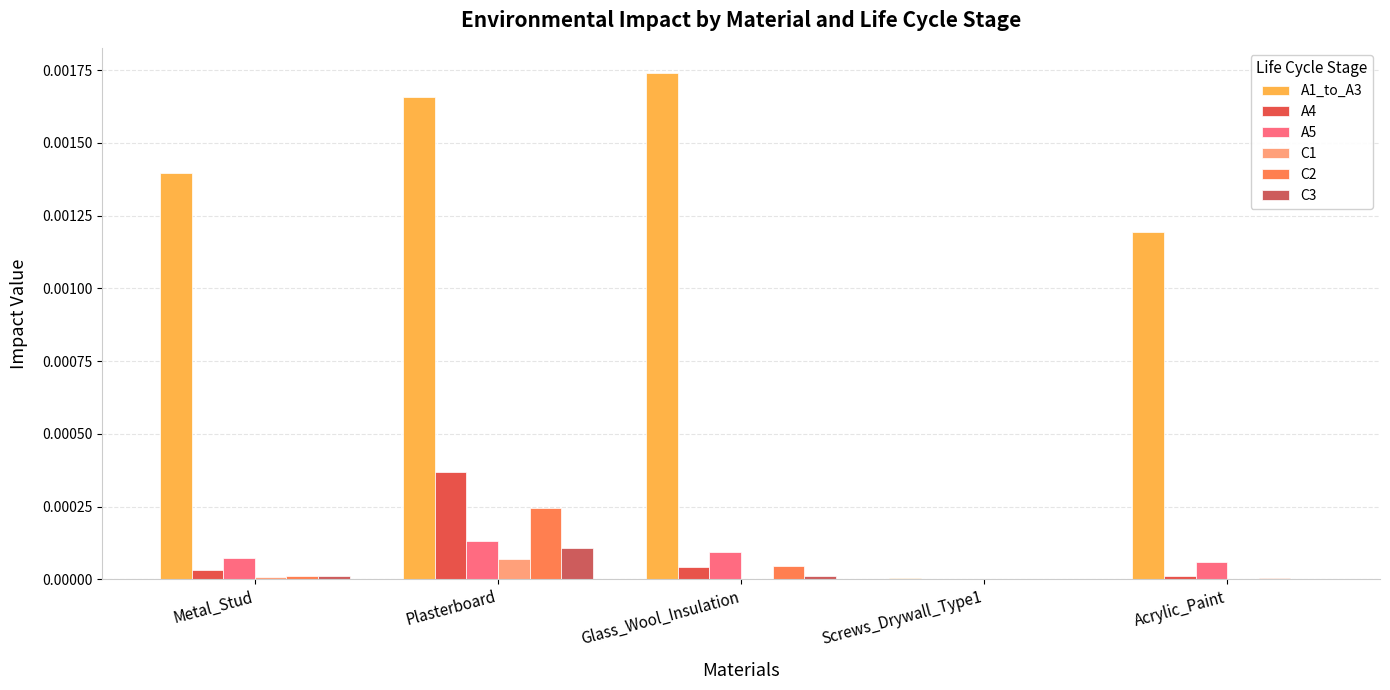

What are all the series names shown in the legend?

A1_to_A3, A4, A5, C1, C2, C3